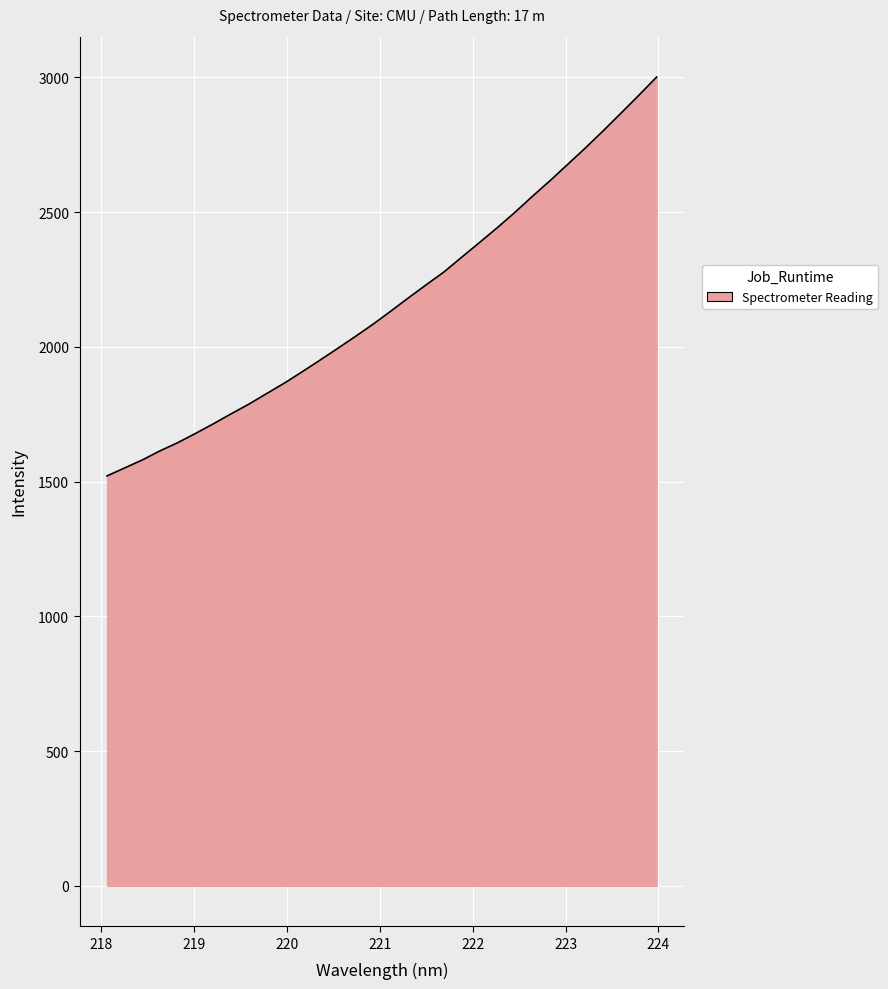

What is the smallest value displayed?

1521.2